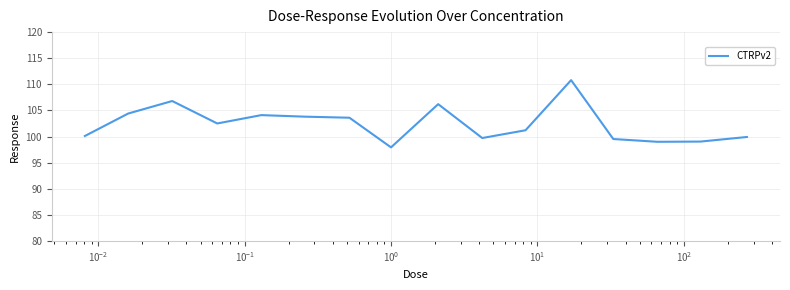

What is the maximum value shown in the chart?

110.8